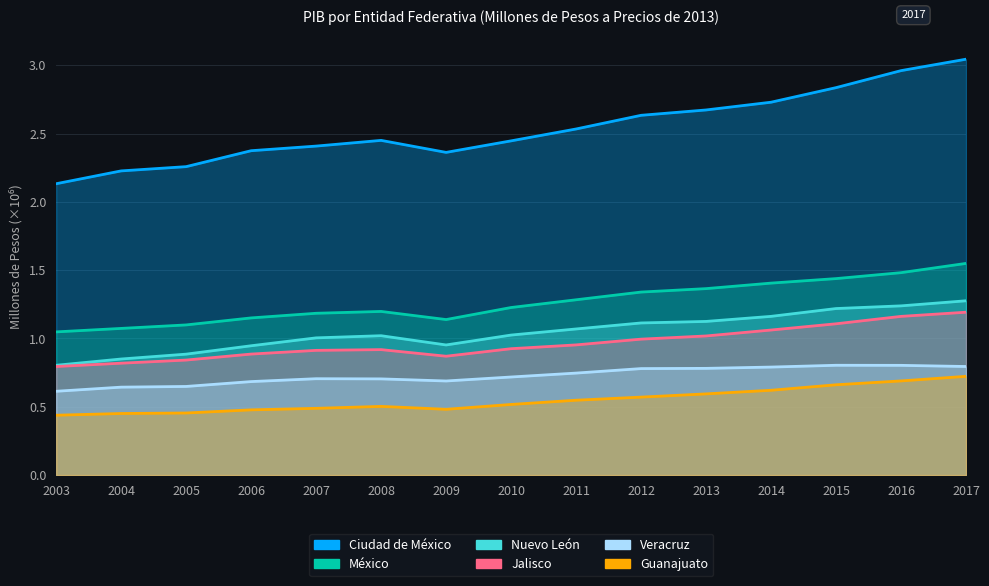

True or false: Nuevo León has a value of 1.7 at 2016.

False